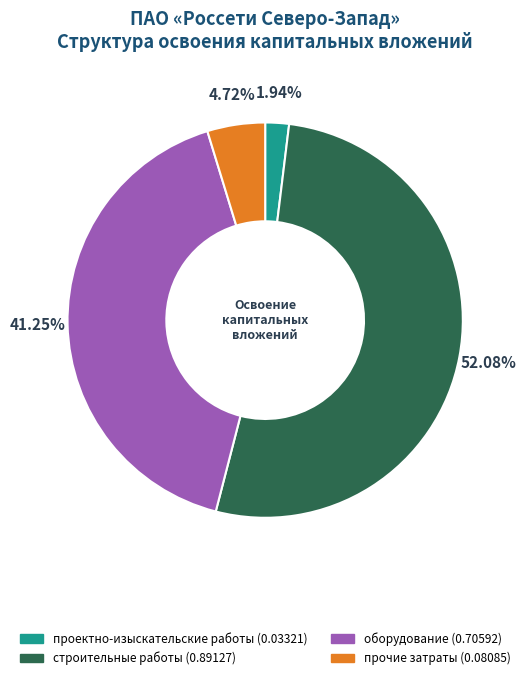

To the nearest percent, what portion does проектно-изыскательские работы represent?

2%